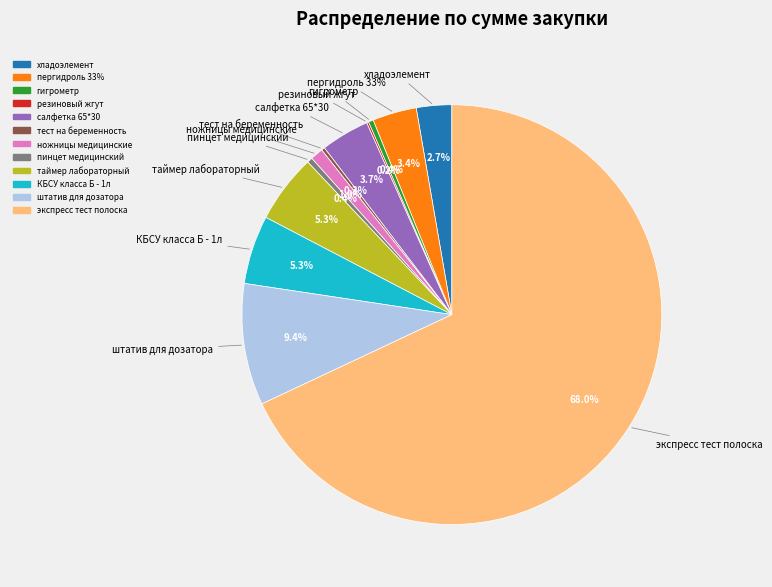

Does таймер лабораторный represent more than half of the total?

No